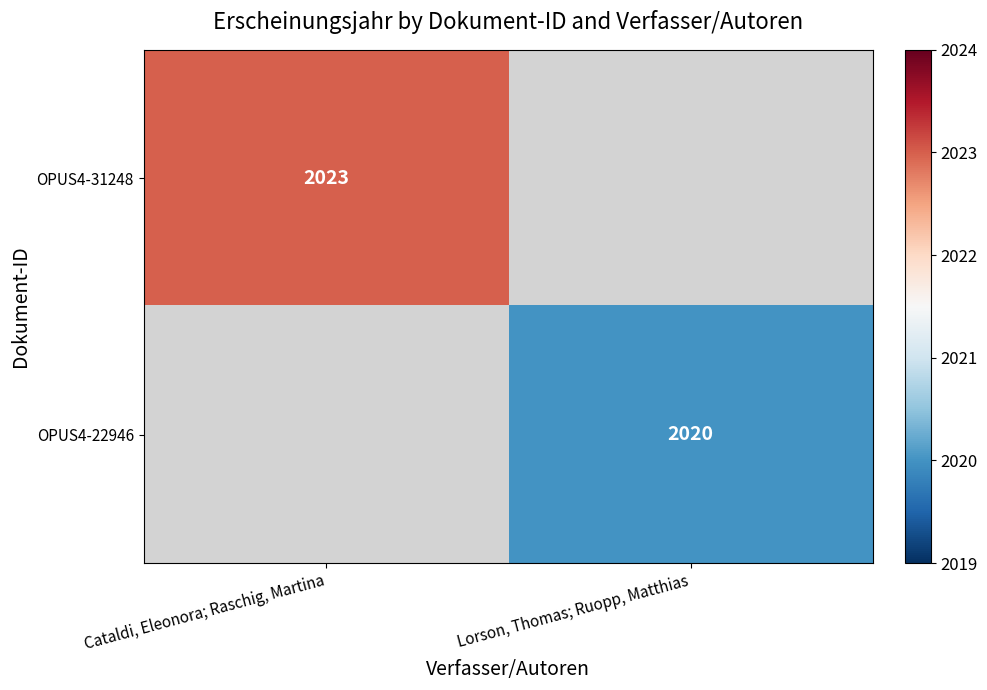

Which category has the highest value across all series?

Cataldi, Eleonora; Raschig, Martina